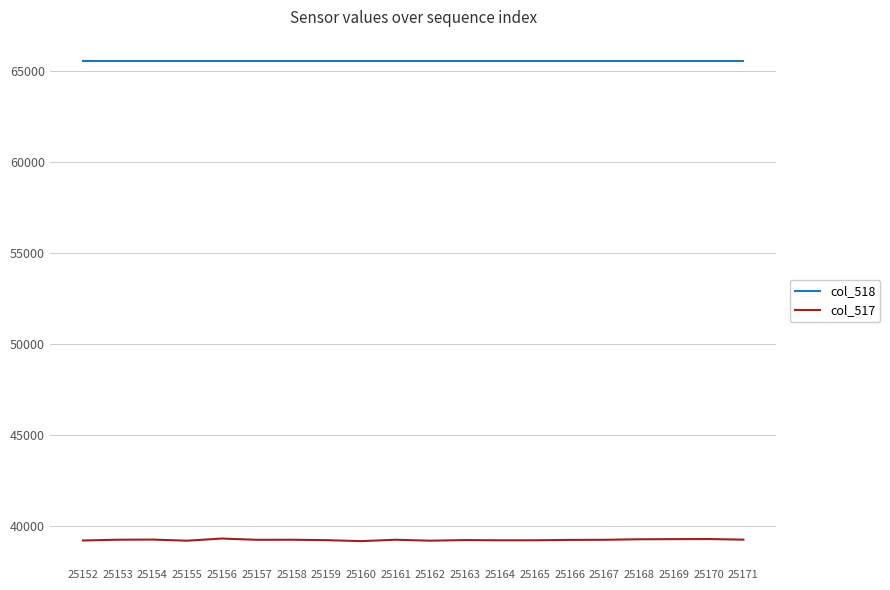

Rank the series at 25171 from highest to lowest value.

col_518, col_517